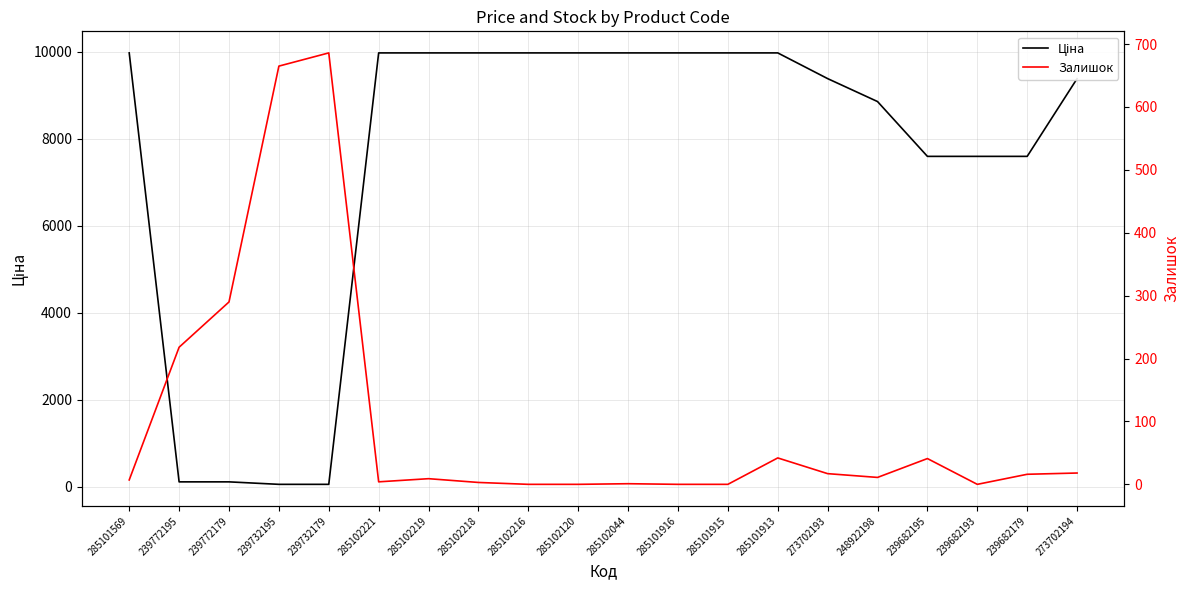

What is the difference between the Залишок values at 239682179 and 285101915?

16.0